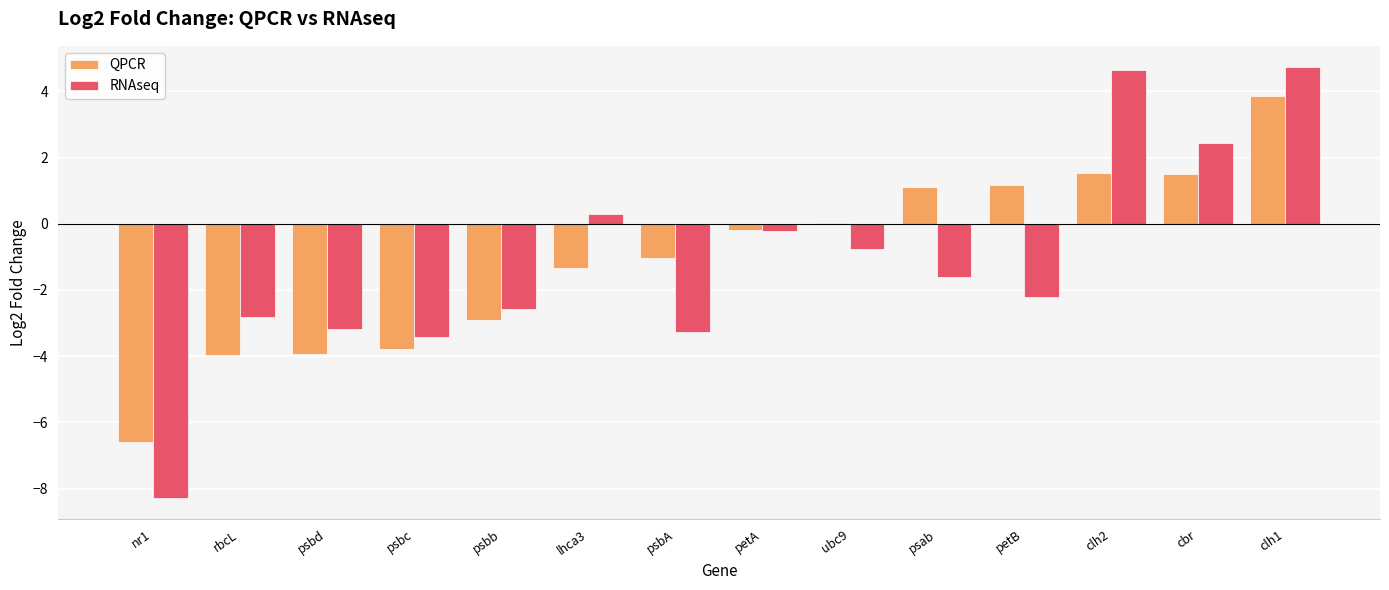

The value of QPCR at lhca3 is -1.3. True or false?

True